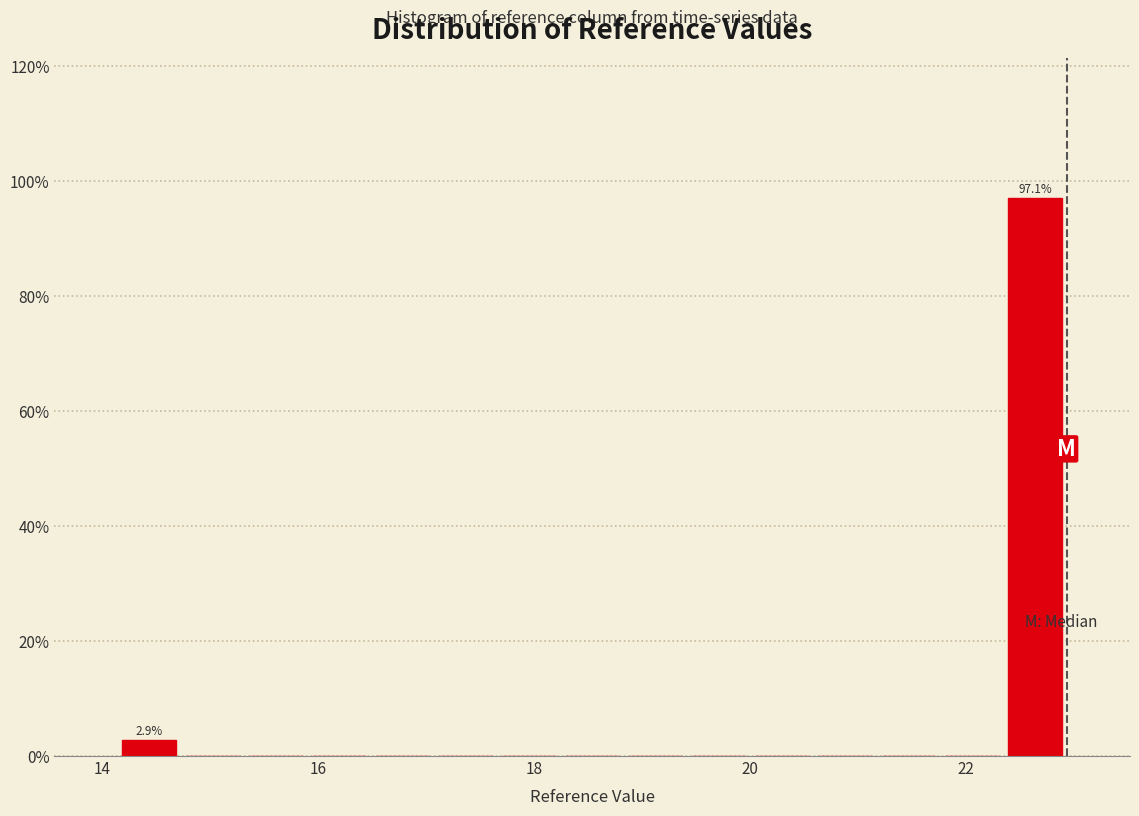

Read against the x-axis, roughly where is the centre of the tallest bar?

22.6